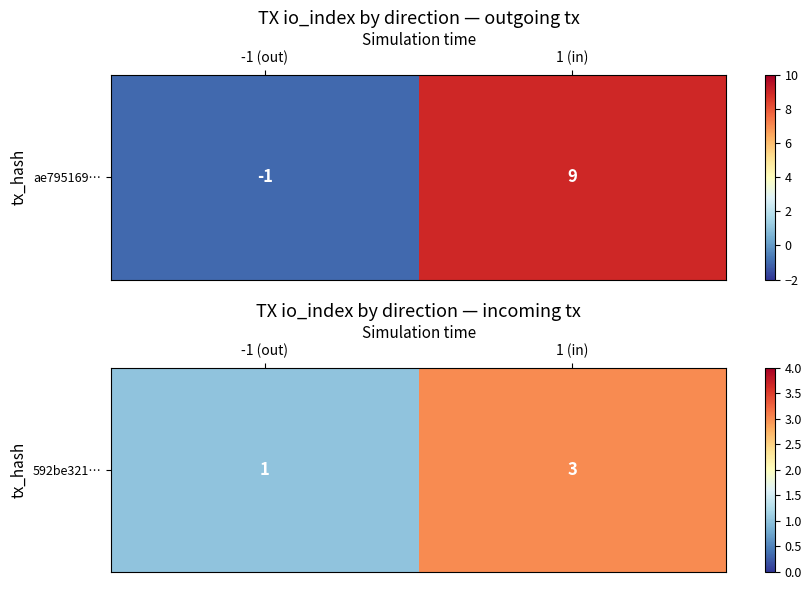

True or false: the data shows 3 at 1 (in).

True